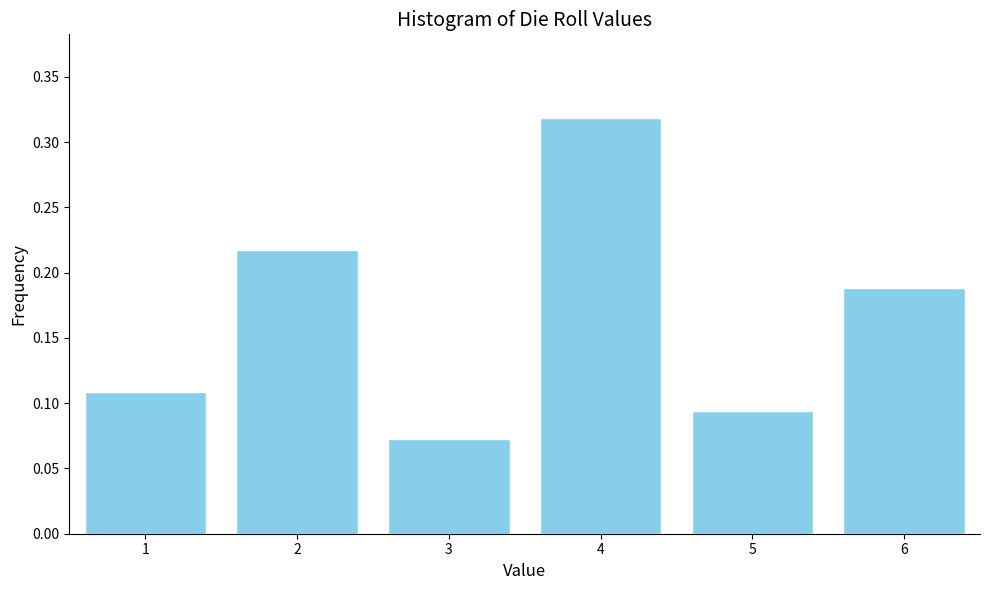

At which category does the chart reach its peak across all series?

4